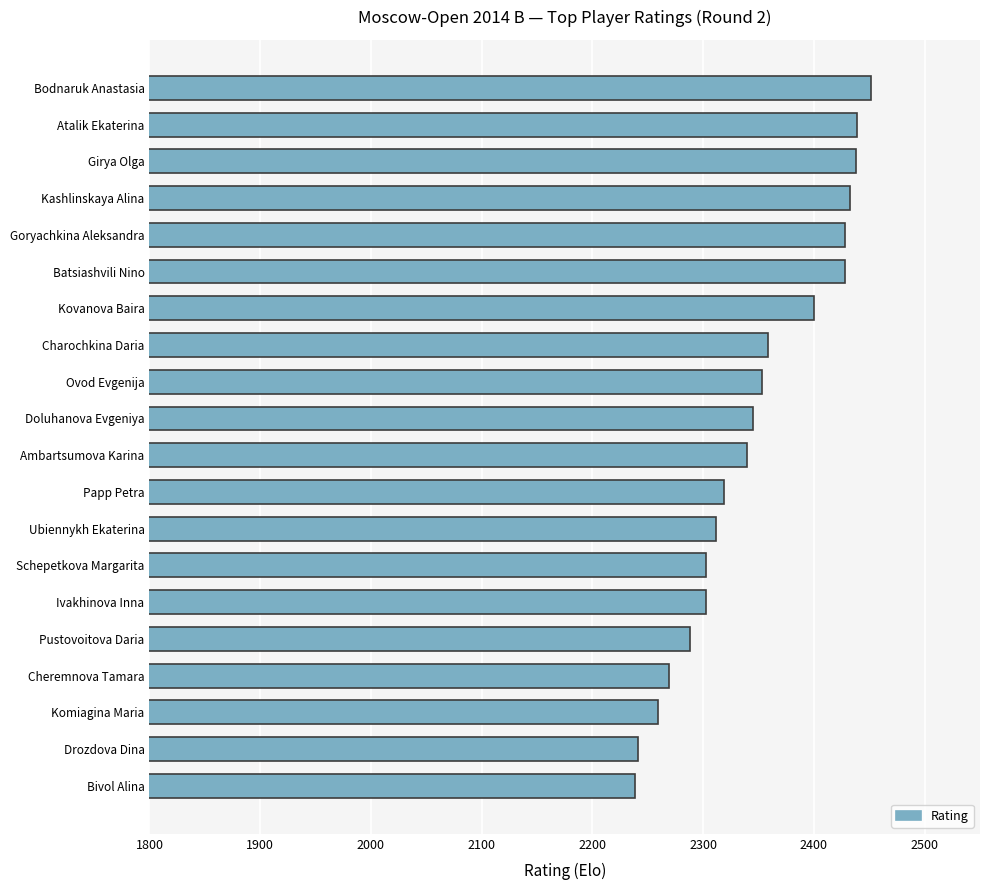

Approximately how many times larger is the value at Batsiashvili Nino compared to Kashlinskaya Alina?

1.0